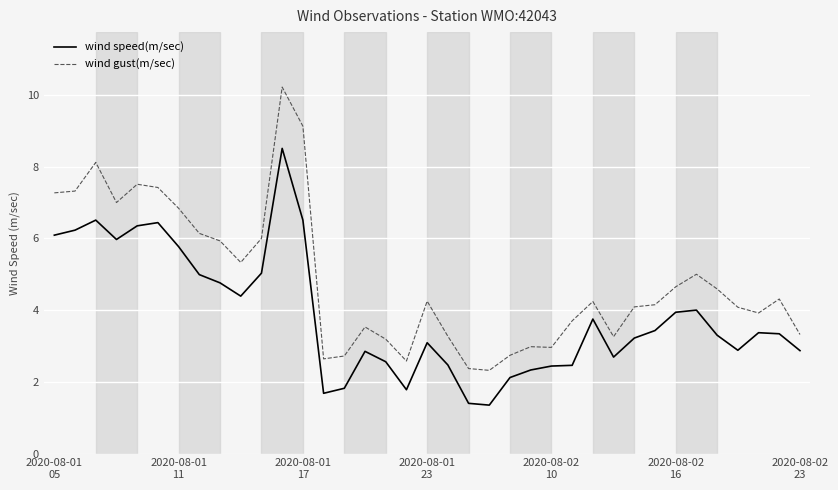

What is the difference between the maximum and minimum values in the wind speed(m/sec) series?

7.2